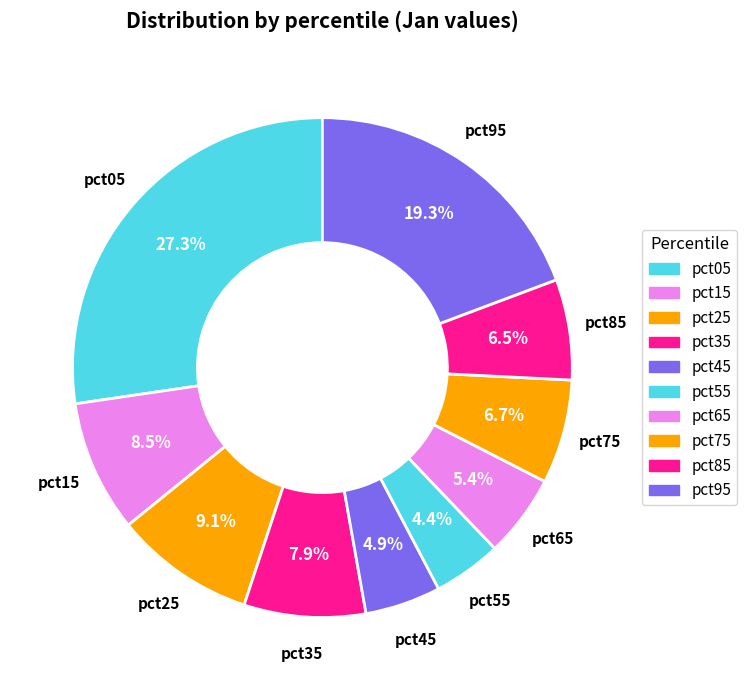

To the nearest percent, what percentage of the pie is pct25?

9%